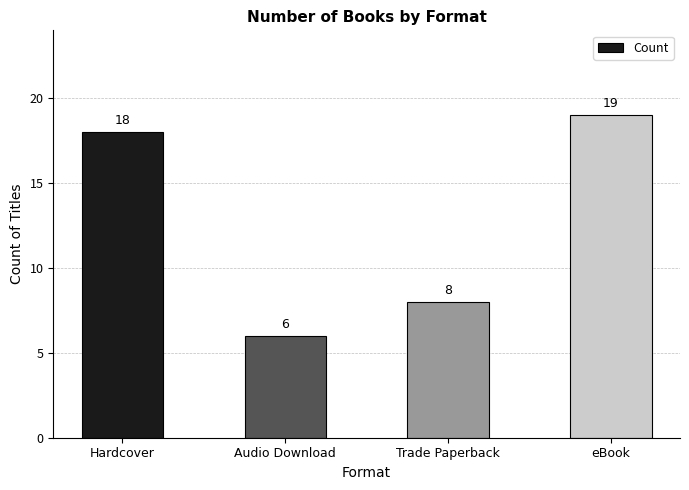

What is the value of the 4th bar from the left?

19